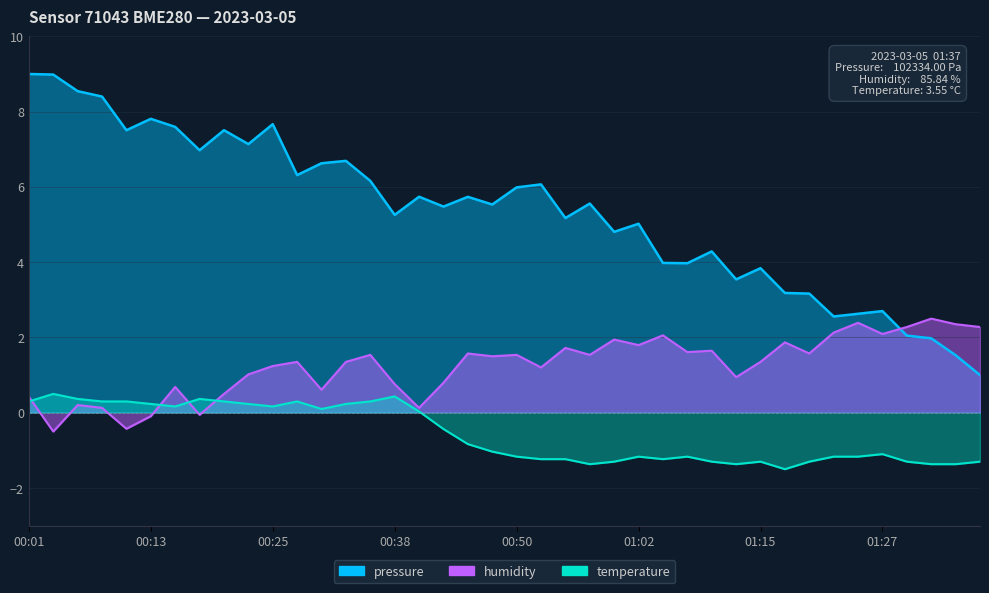

How many lines are shown in the chart?

3